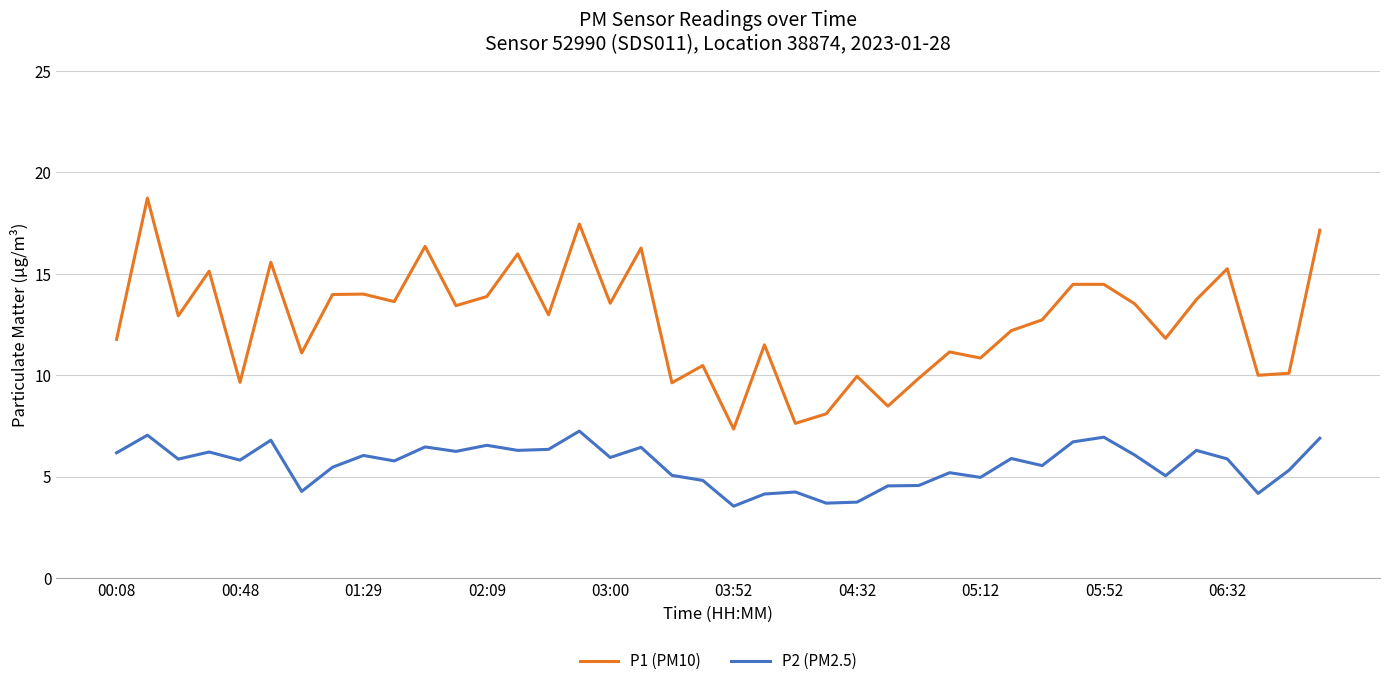

Which series has the largest range (max minus min)?

P1 (PM10)